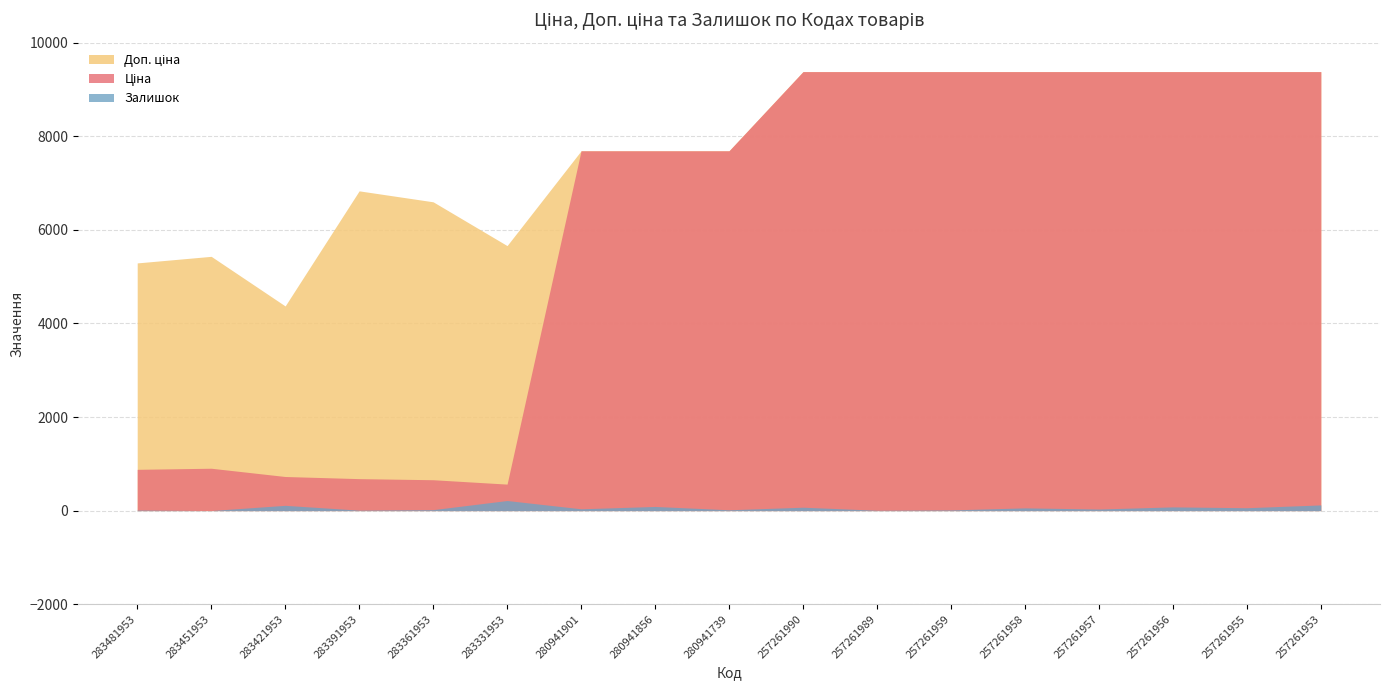

The value of Залишок at 280941901 is 39.0. True or false?

True